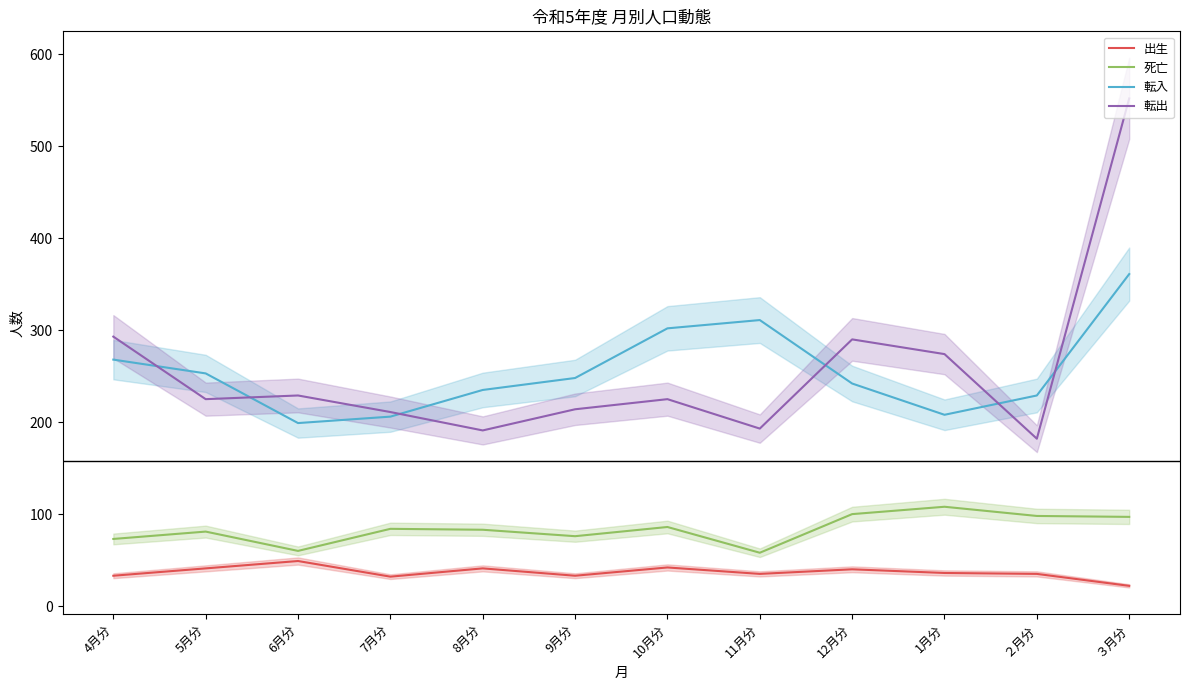

In 転入, how many points are lower than both neighbors (excluding endpoints)?

2